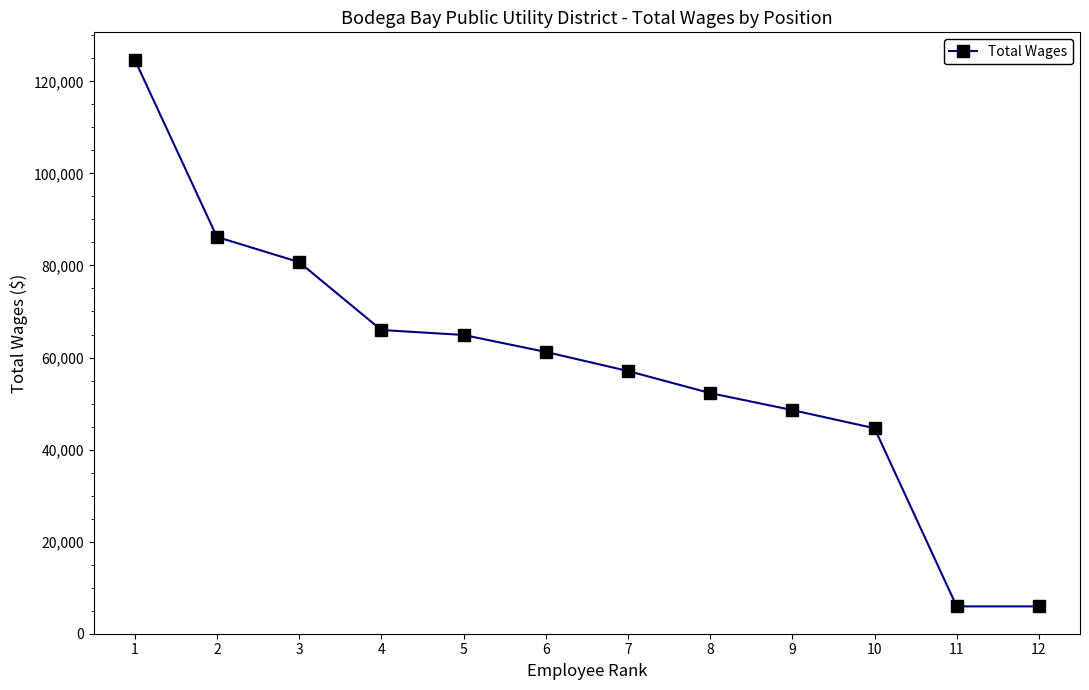

How many values are below 61215?

6